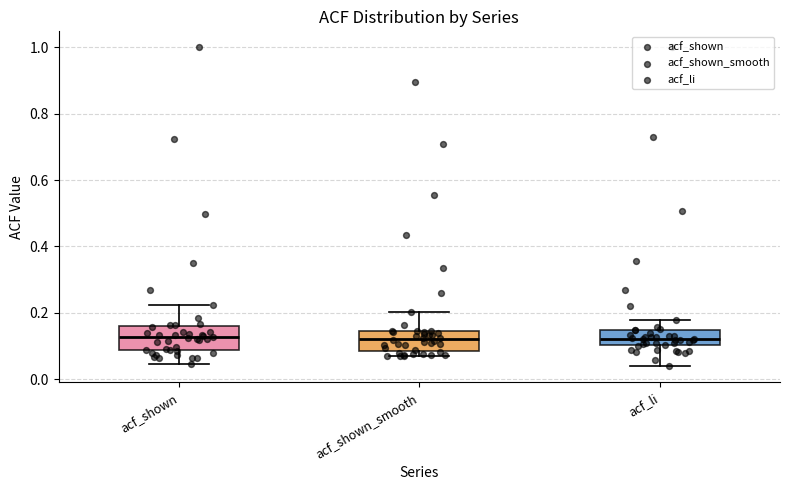

Reading left to right, transcribe this box plot: for each box, give where its median line is, the range the box spans, and where its two whiskers end, as read against the y-axis. The values are not printed on the chart, so give them approximately, as read against the axis.

acf_shown: median 0.12, box 0.08 to 0.16, whiskers 0.04 to 0.22
acf_shown_smooth: median 0.12, box 0.08 to 0.14, whiskers 0.08 (just below the box's lower edge) to 0.20
acf_li: median 0.12, box 0.10 to 0.14, whiskers 0.04 to 0.18